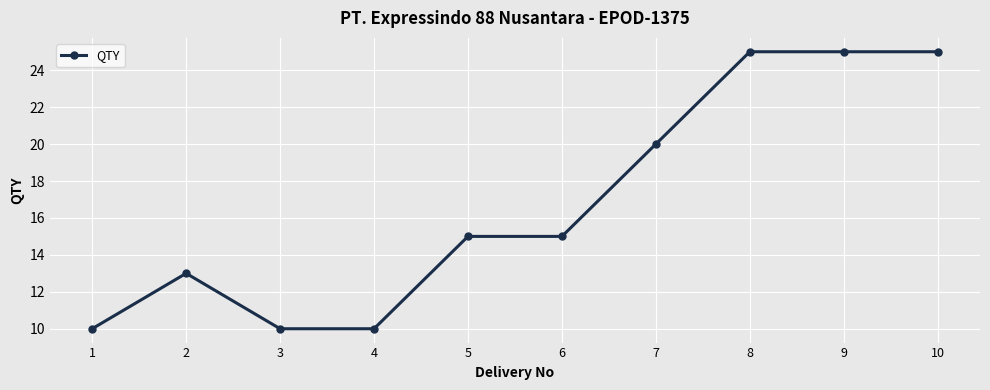

What is the difference between the values at 6 and 1?

5